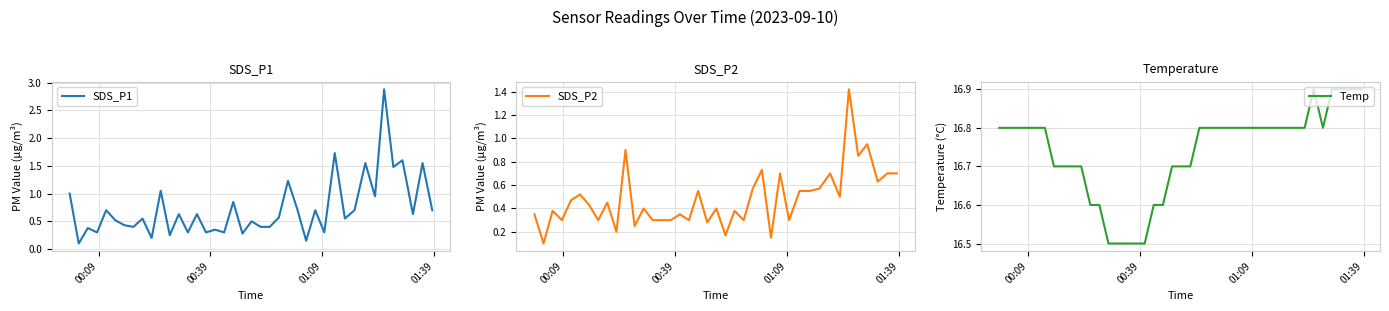

True or false: SDS_P1 and Temp cross at least once.

False